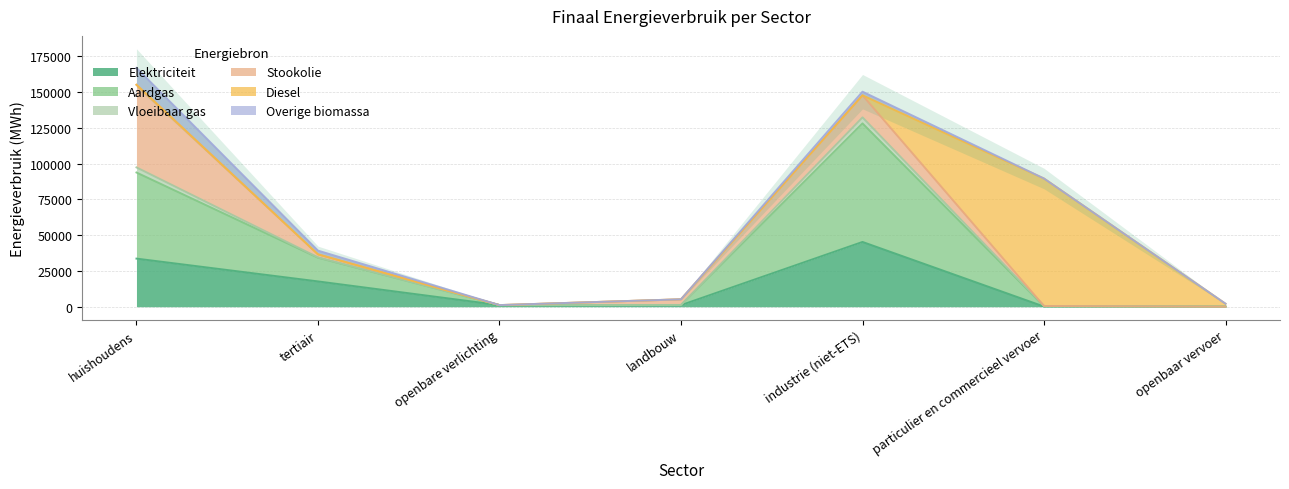

True or false: Aardgas and Vloeibaar gas cross at least once.

False